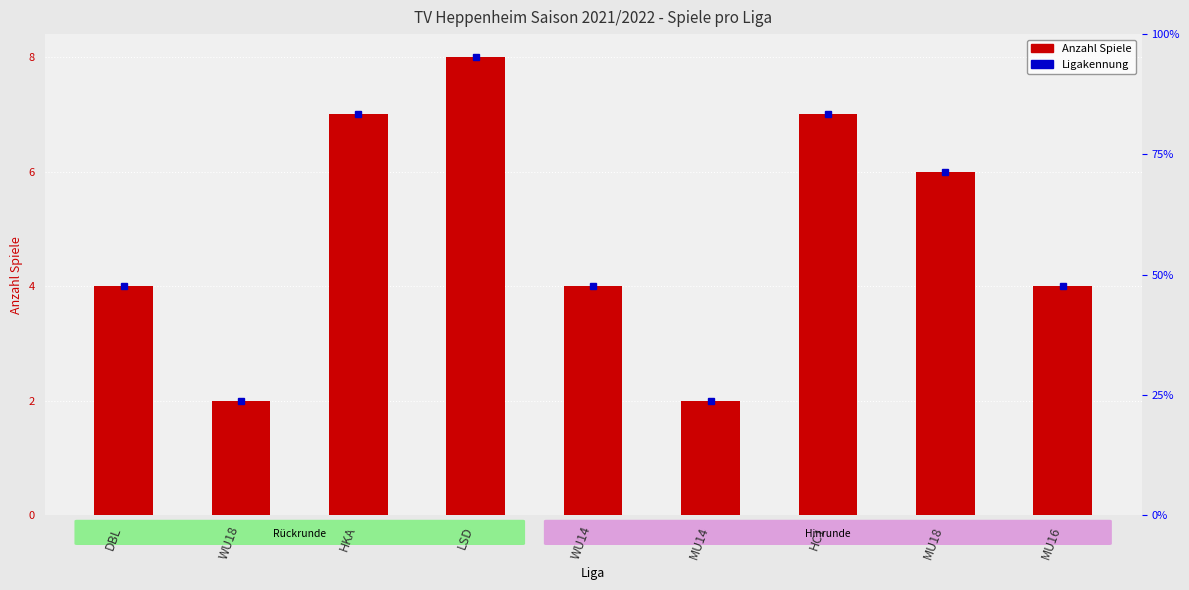

What is the sum of all values?

44